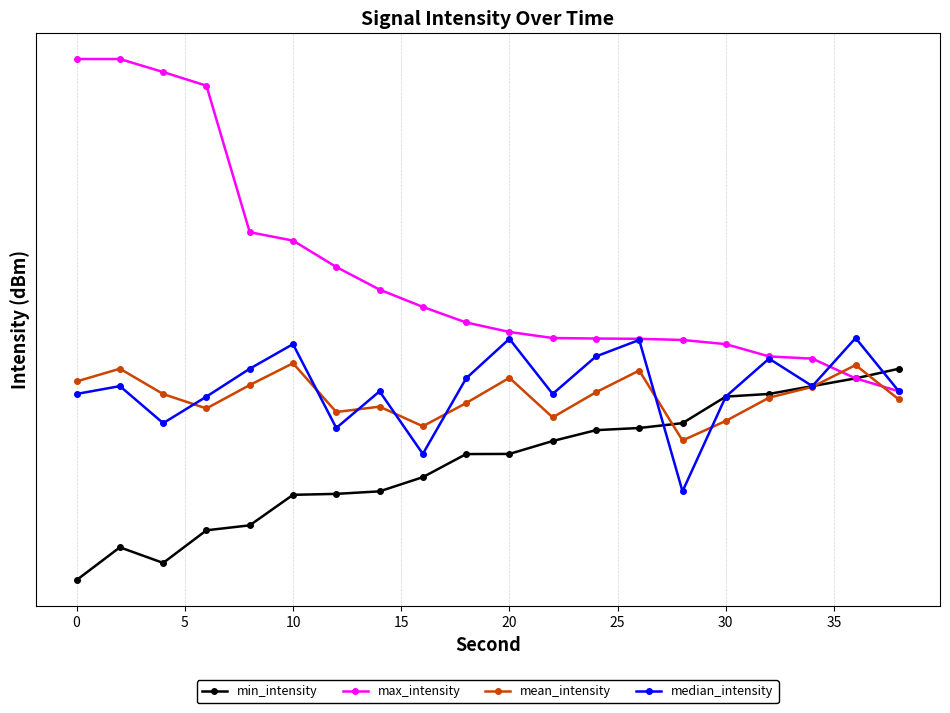

Rank the series at 20 from lowest to highest value.

min_intensity, mean_intensity, median_intensity, max_intensity